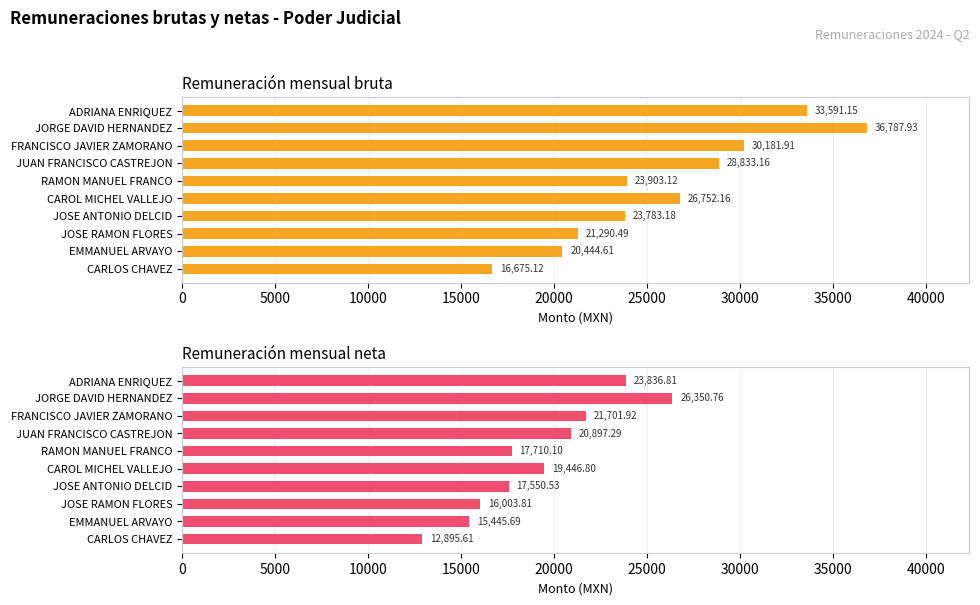

Which series has the largest range (max minus min)?

Remuneración mensual bruta